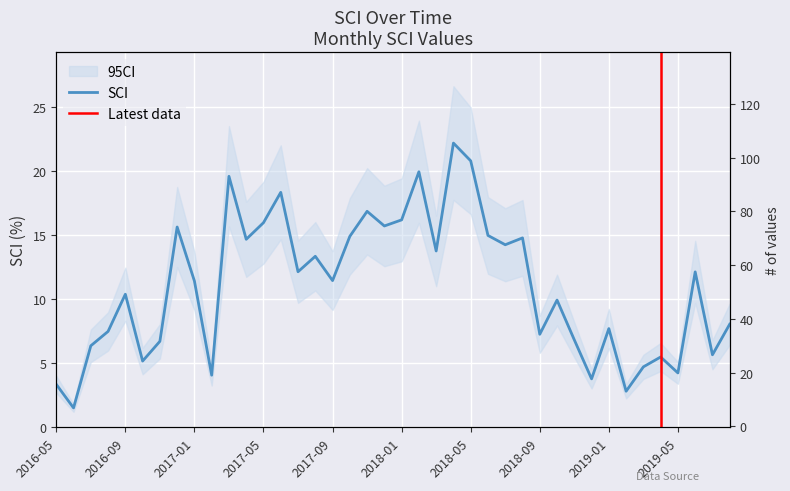

The value at 2018-10 is 9.9. True or false?

True